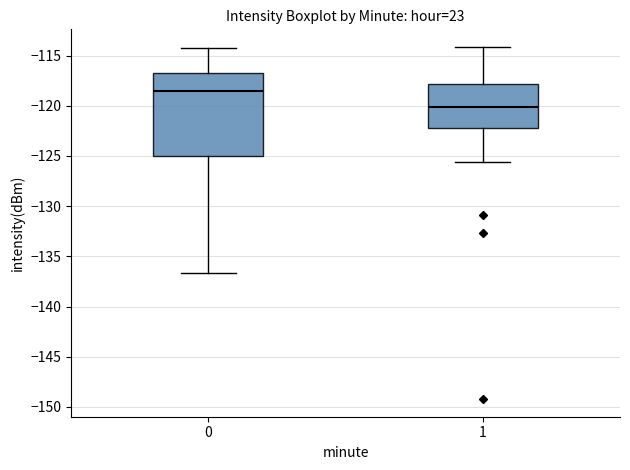

Where does the upper whisker of the box at x = 0 end on the y-axis? The values are not printed on the chart, so give them approximately, as read against the axis.

-114.0